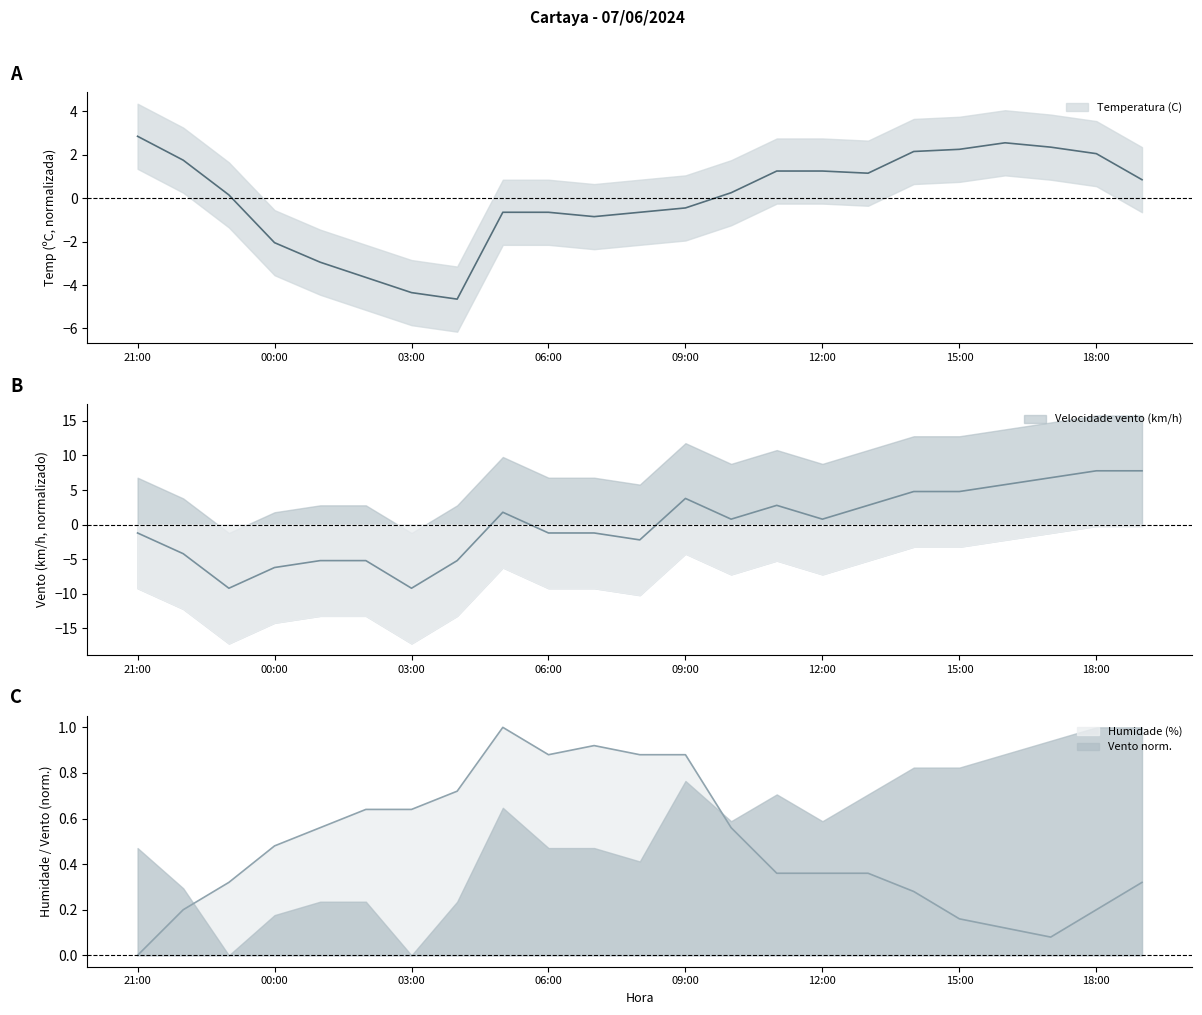

Which series has the largest range (max minus min)?

Velocidade vento (km/h)